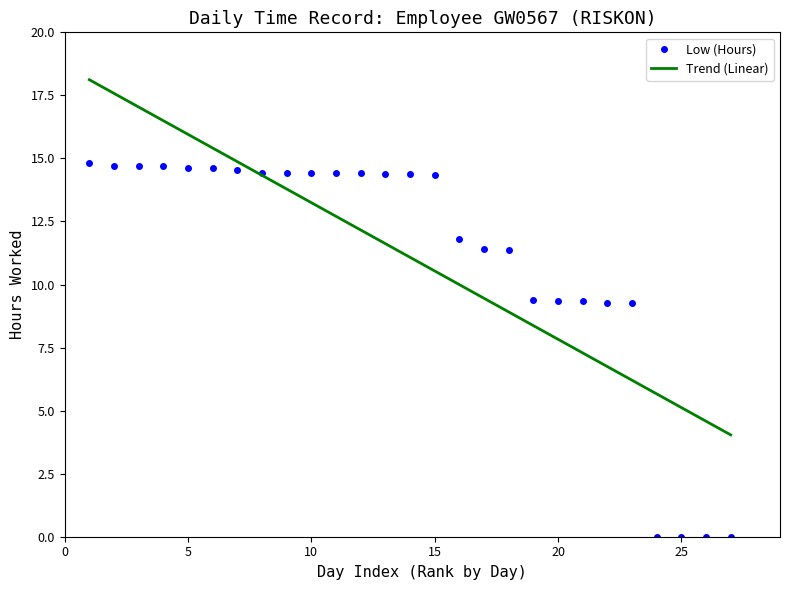

What is the sum of all values?

299.2